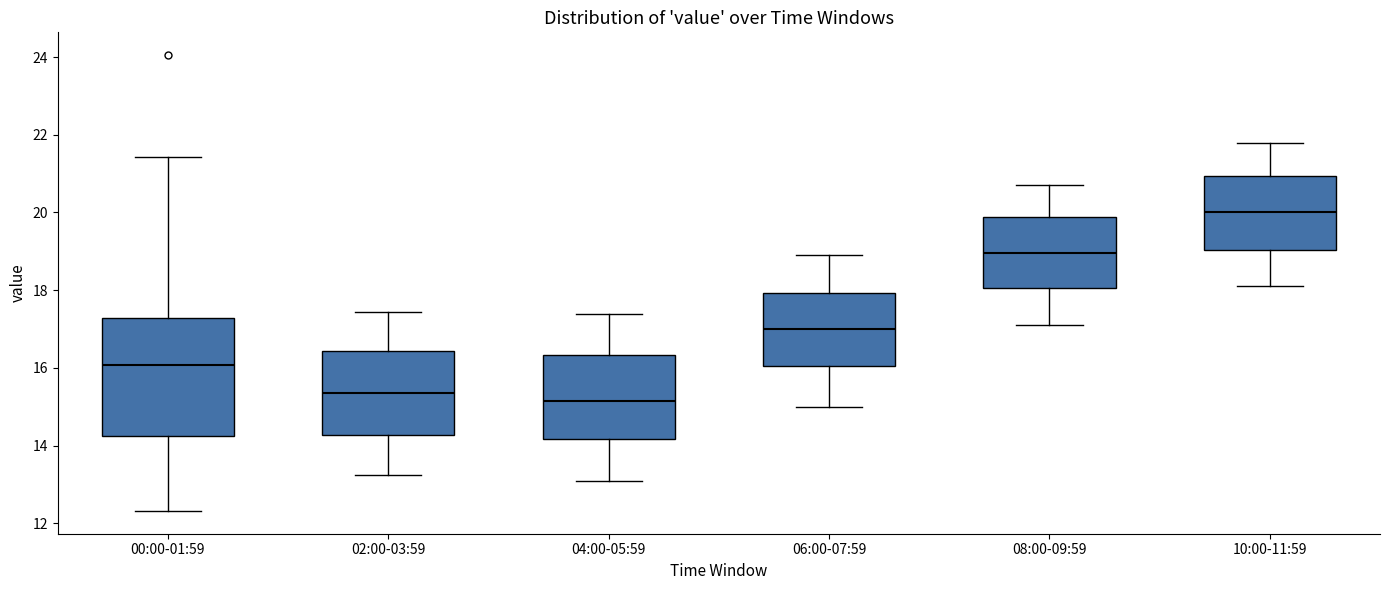

Reading left to right, transcribe this box plot: for each box, give where its median line is, the range the box spans, and where its two whiskers end, as read against the y-axis. The values are not printed on the chart, so give them approximately, as read against the axis.

00:00-01:59: median 16.0, box 14.2 to 17.2, whiskers 12.4 to 21.4
02:00-03:59: median 15.4, box 14.2 to 16.4, whiskers 13.2 to 17.4
04:00-05:59: median 15.2, box 14.2 to 16.4, whiskers 13.2 to 17.4
06:00-07:59: median 17.0, box 16.0 to 18.0, whiskers 15.0 to 19.0
08:00-09:59: median 19.0, box 18.0 to 19.8, whiskers 17.2 to 20.8
10:00-11:59: median 20.0, box 19.0 to 21.0, whiskers 18.2 to 21.8